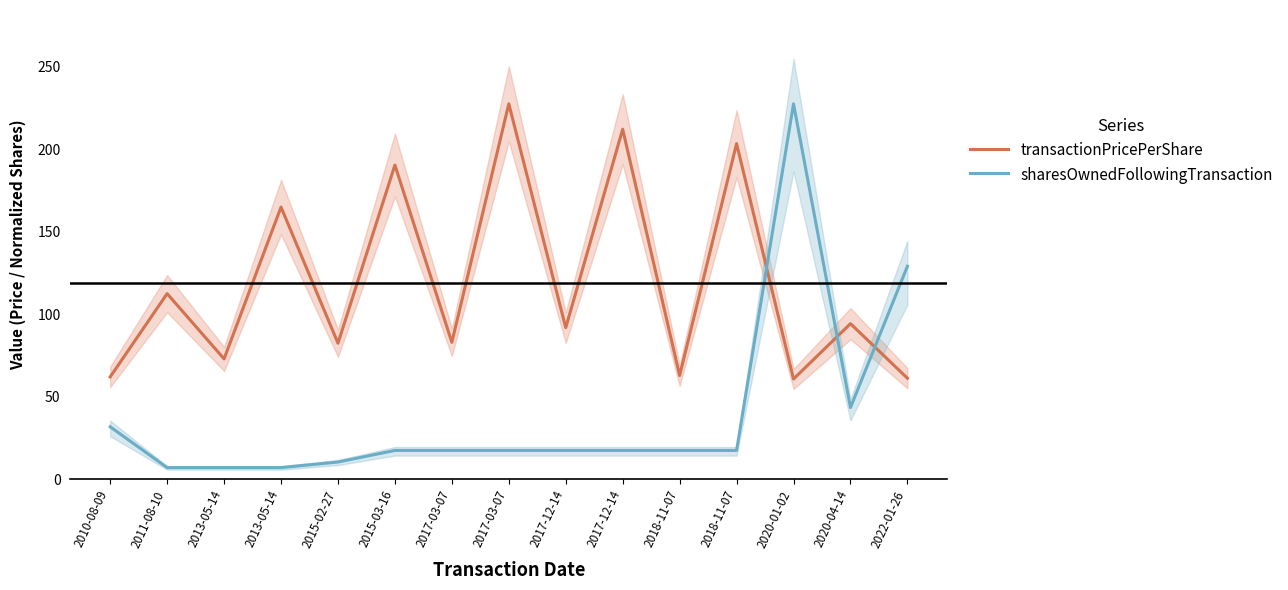

Where does the sharesOwnedFollowingTransaction series first go above 17?

2010-08-09